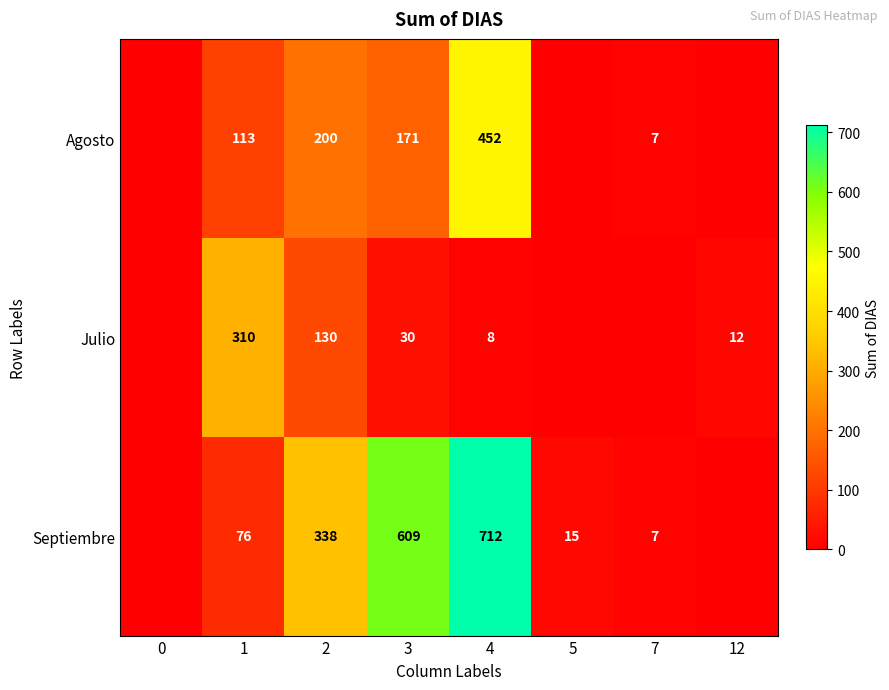

What is the total value across all series at 4?

1172